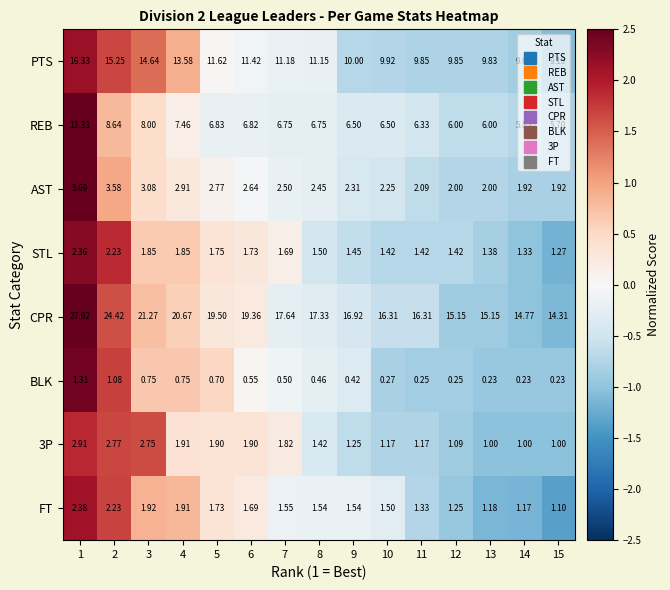

Which series has the widest spread of values?

CPR